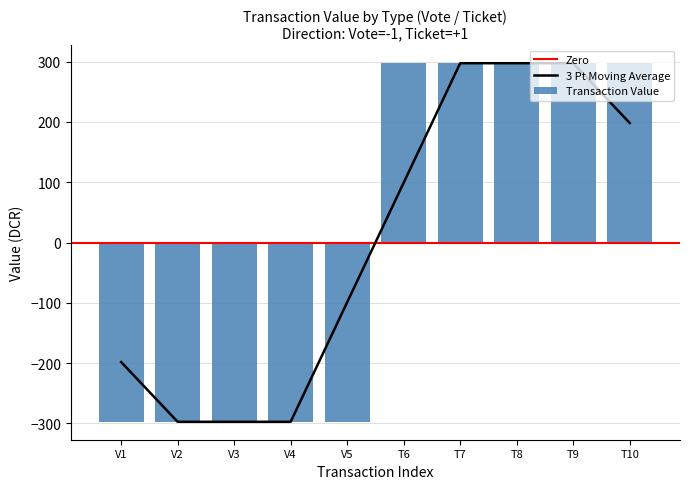

Reading left to right, transcribe all the data shown in this chart.

-297.2	-297.2	-297.2	-297.2	-297.2	297.2	297.2	297.2	297.2	297.2